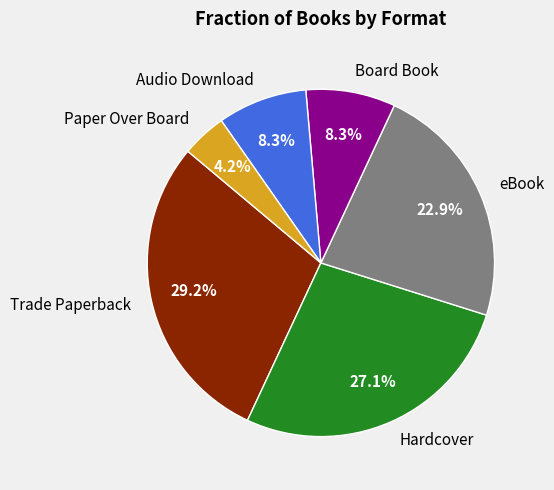

True or false: eBook accounts for 23% of the total.

True